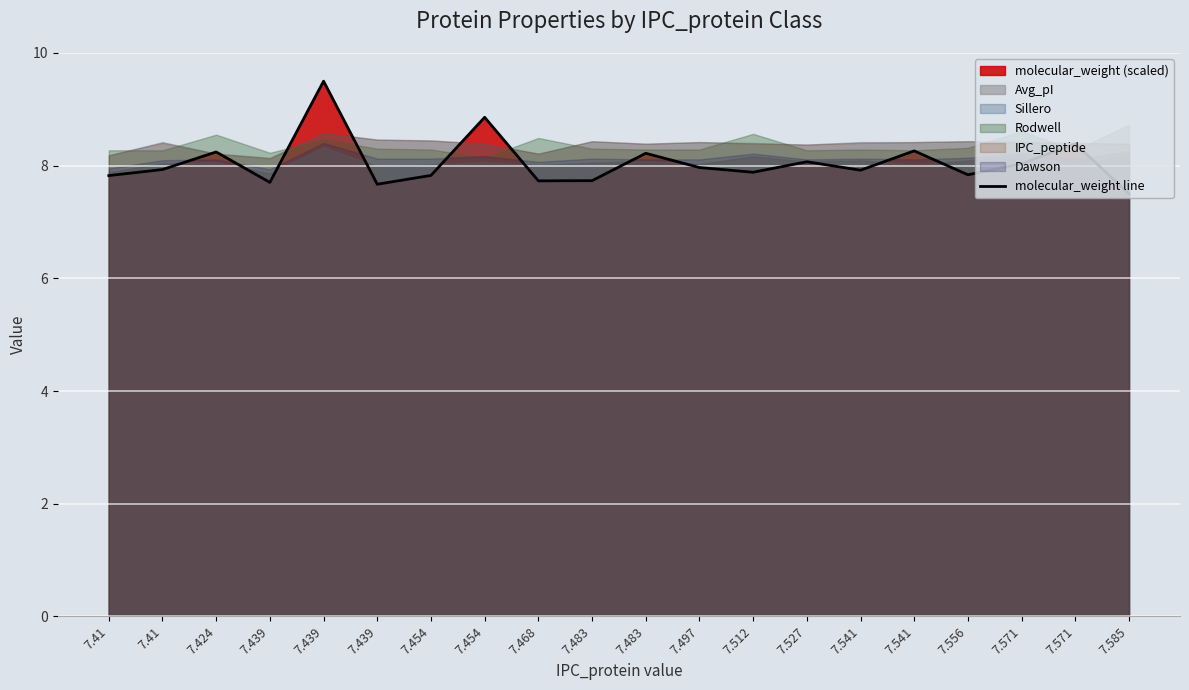

The value at 7.41 is 7.9. True or false?

True